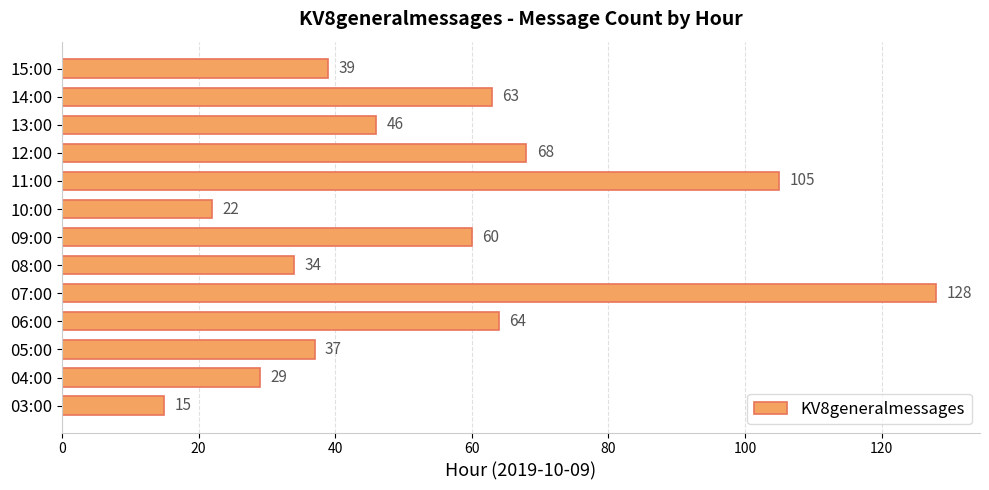

What is the greatest value displayed?

128